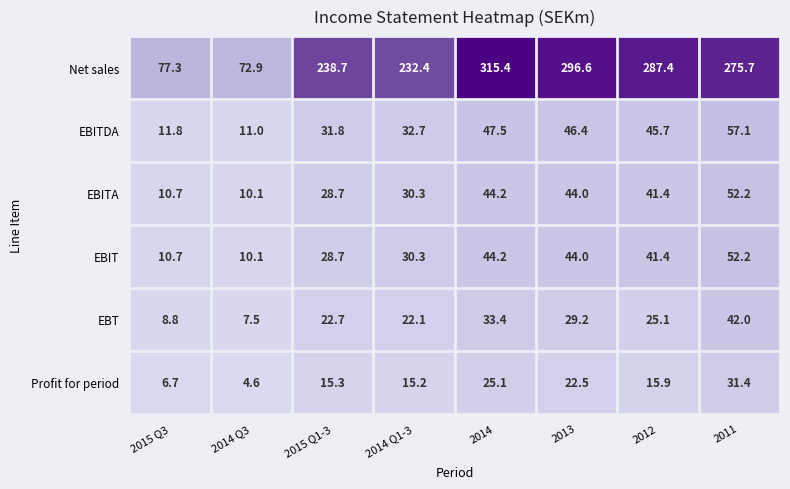

At how many categories does at least one series exceed 71?

8